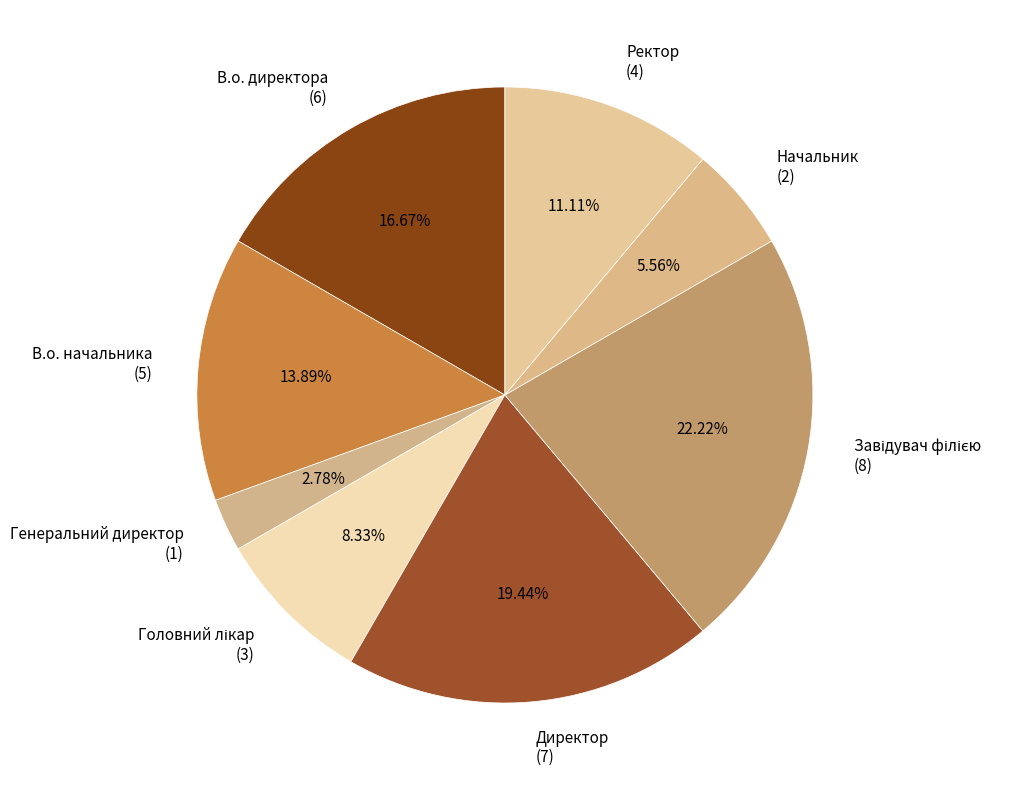

Is there a majority slice in this chart?

No